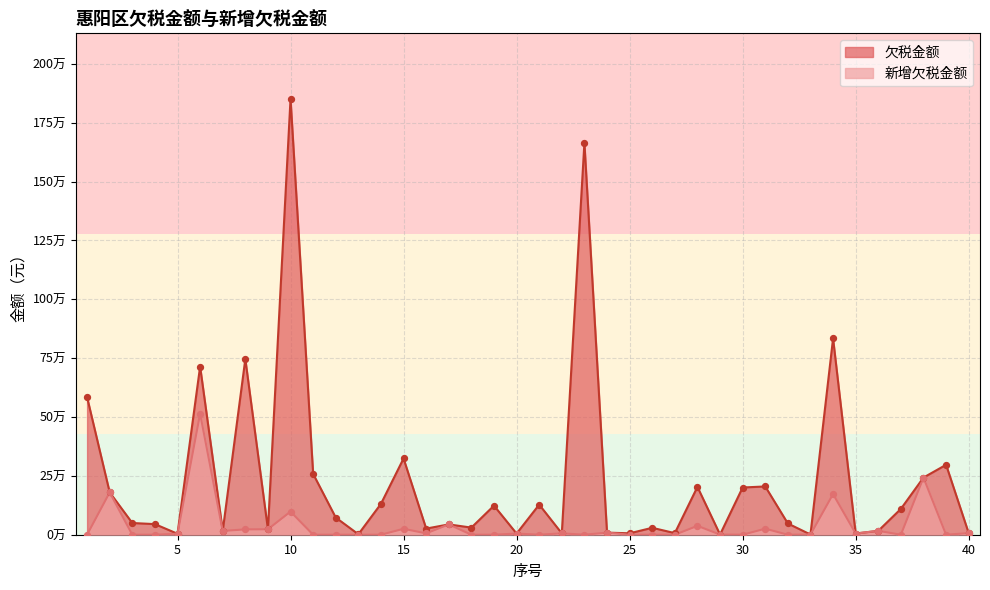

Which series reaches the maximum Y coordinate?

欠税金额